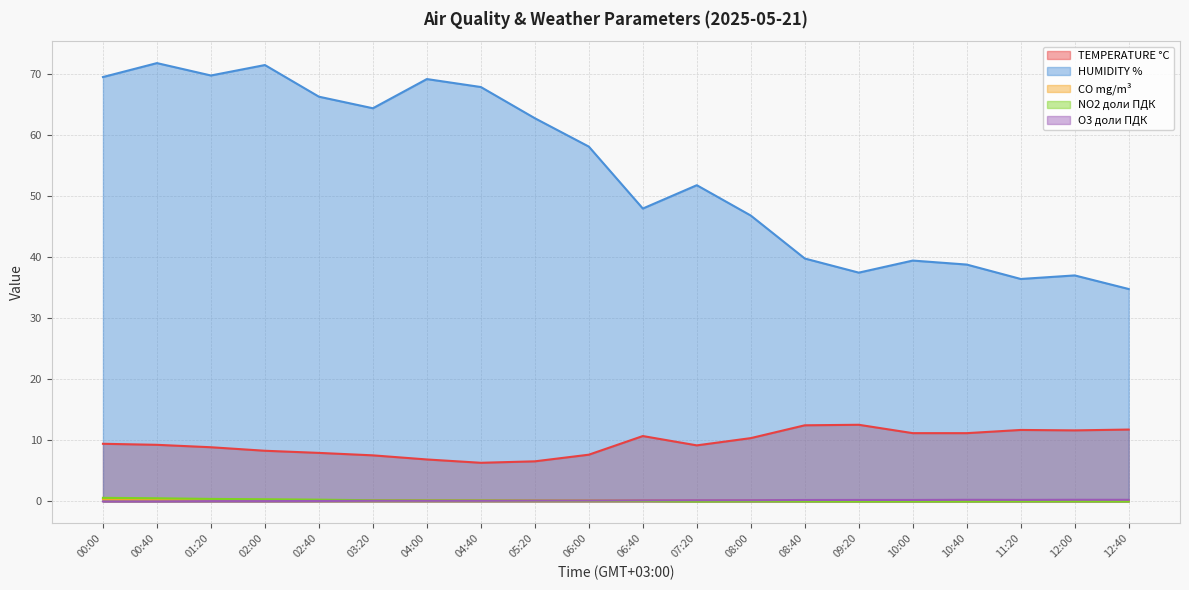

How many lines are shown in the chart?

5